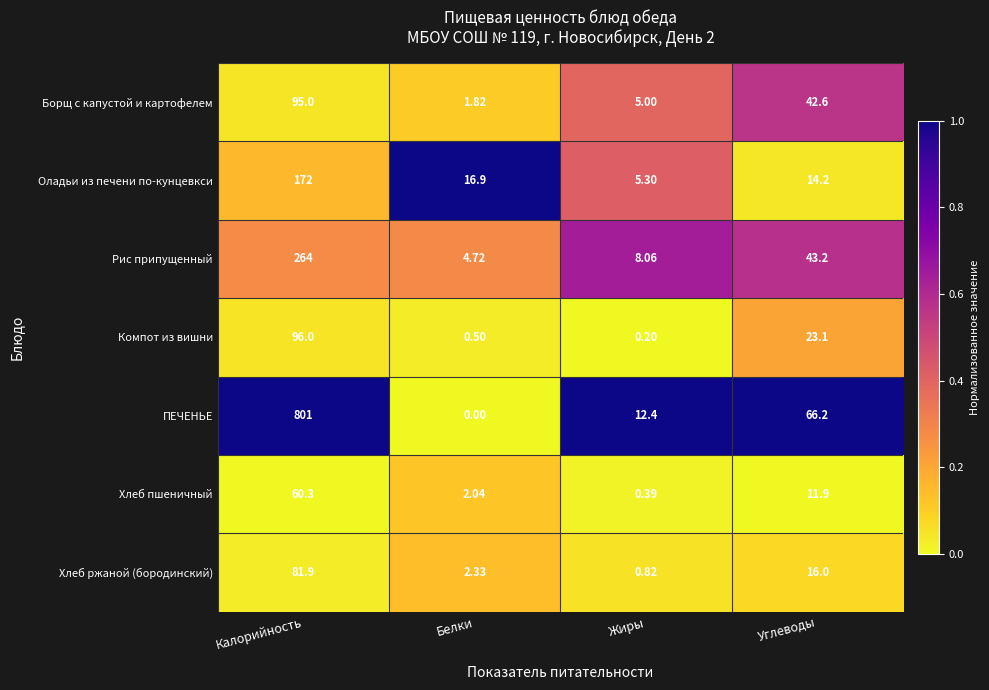

Where does the Хлеб ржаной (бородинский) series first go above 16?

Калорийность